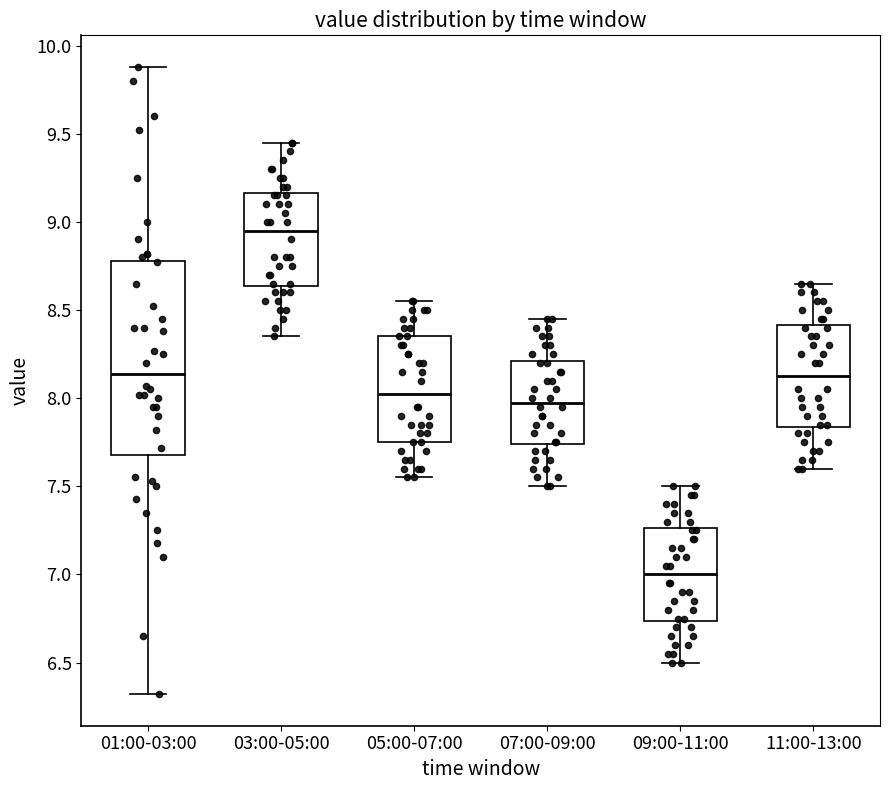

Which box is the tallest, from its lower edge to its upper edge?

01:00-03:00